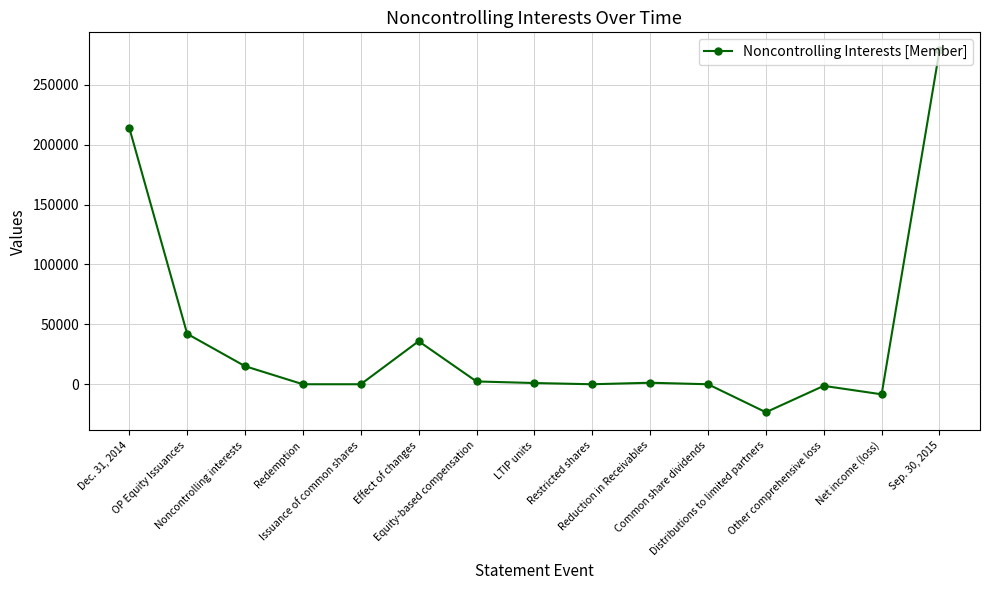

What is the value of the 10th point from the left?

1263